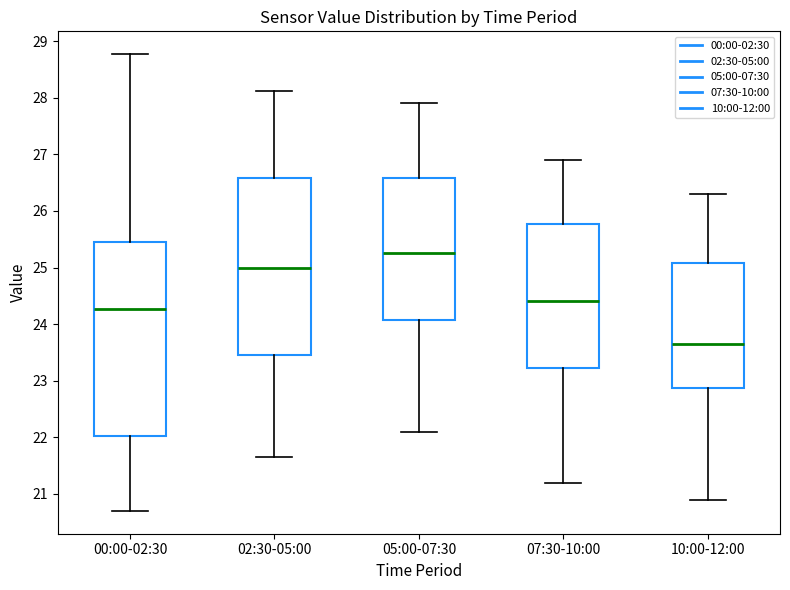

Where is the lower edge of the box for 05:00-07:30 on the y-axis? The values are not printed on the chart, so give them approximately, as read against the axis.

24.1